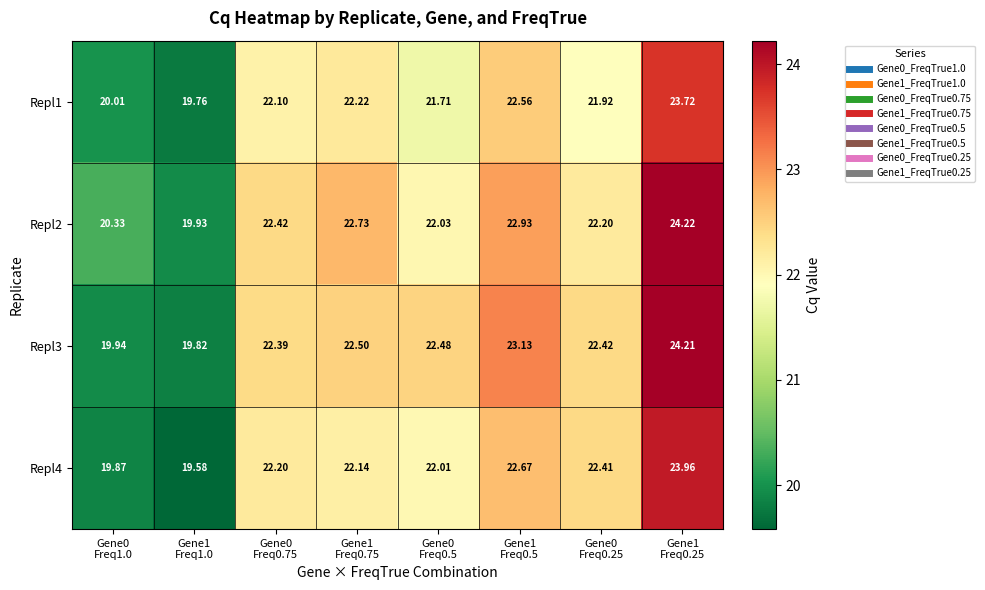

Which label corresponds to the largest value in the chart?

Gene1
Freq0.25